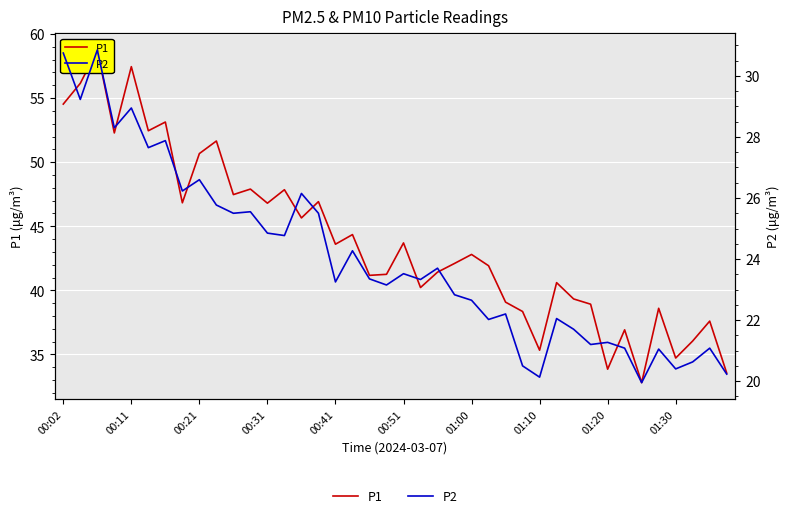

True or false: P2 and P1 cross at least once.

False